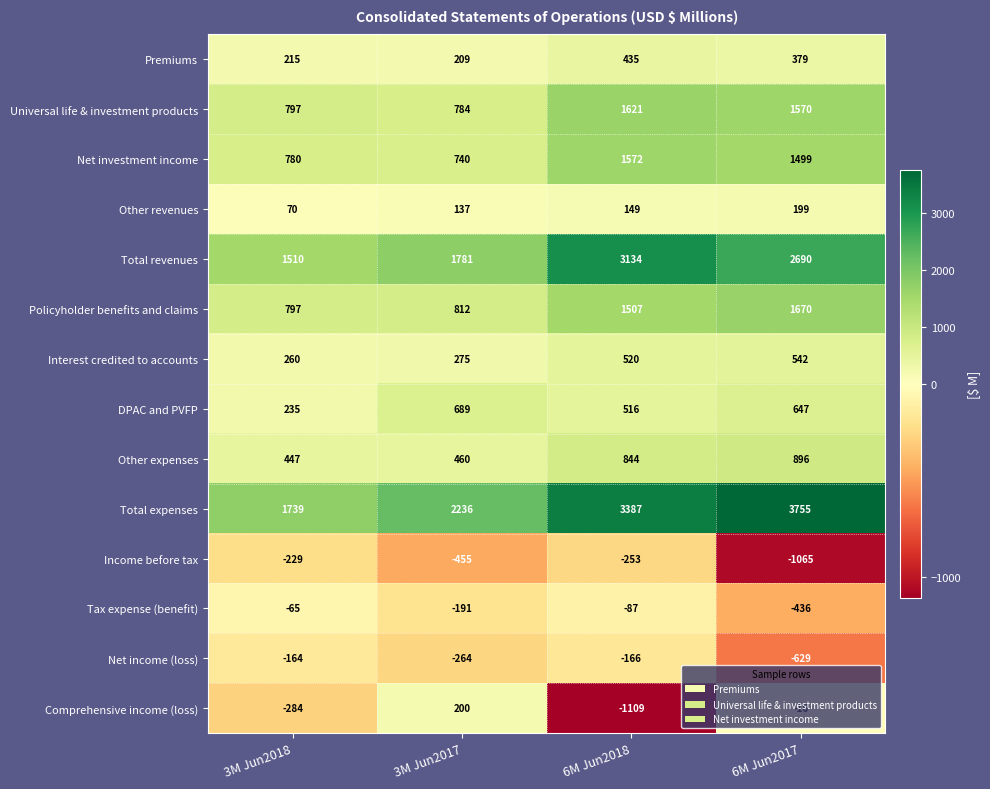

Which series has the largest total across all categories?

Total expenses